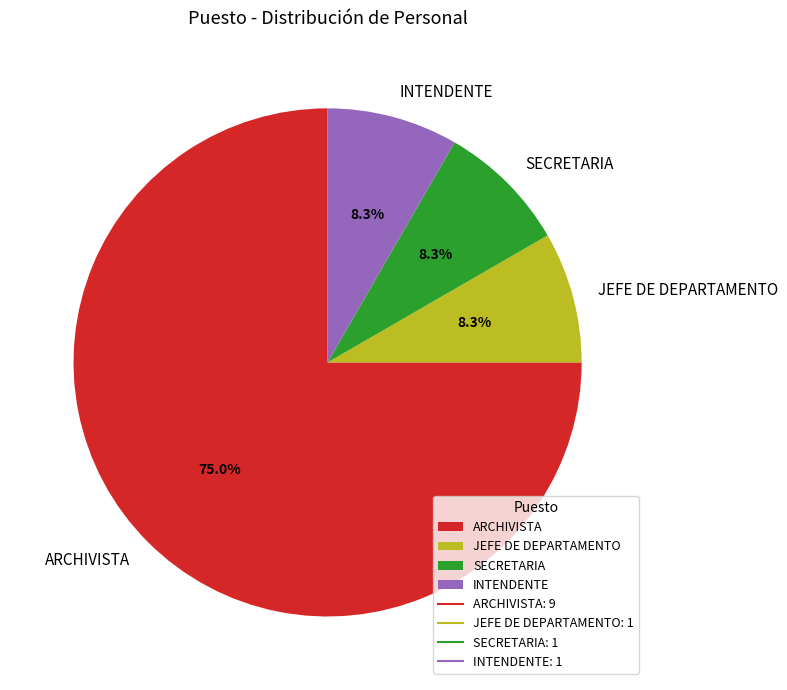

What is the largest slice in the pie chart?

ARCHIVISTA